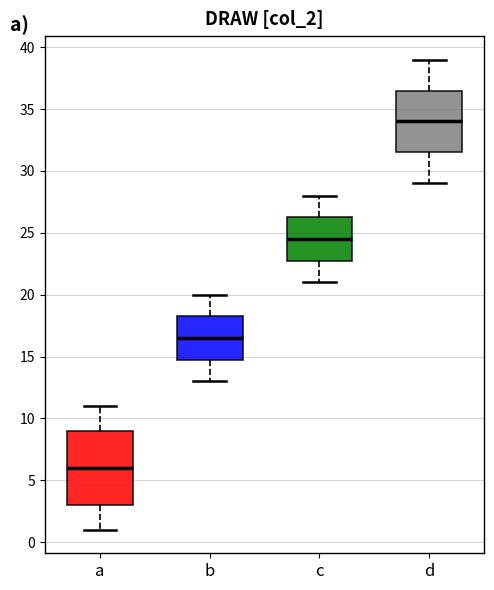

Reading left to right, read every box against the y-axis: the position of its median line, the range the box covers, and the ends of its whiskers. The values are not printed on the chart, so give them approximately, as read against the axis.

a: median 6.0, box 3.0 to 9.0, whiskers 1.0 to 11.0
b: median 16.5, box 15.0 to 18.5, whiskers 13.0 to 20.0
c: median 24.5, box 23.0 to 26.5, whiskers 21.0 to 28.0
d: median 34.0, box 31.5 to 36.5, whiskers 29.0 to 39.0